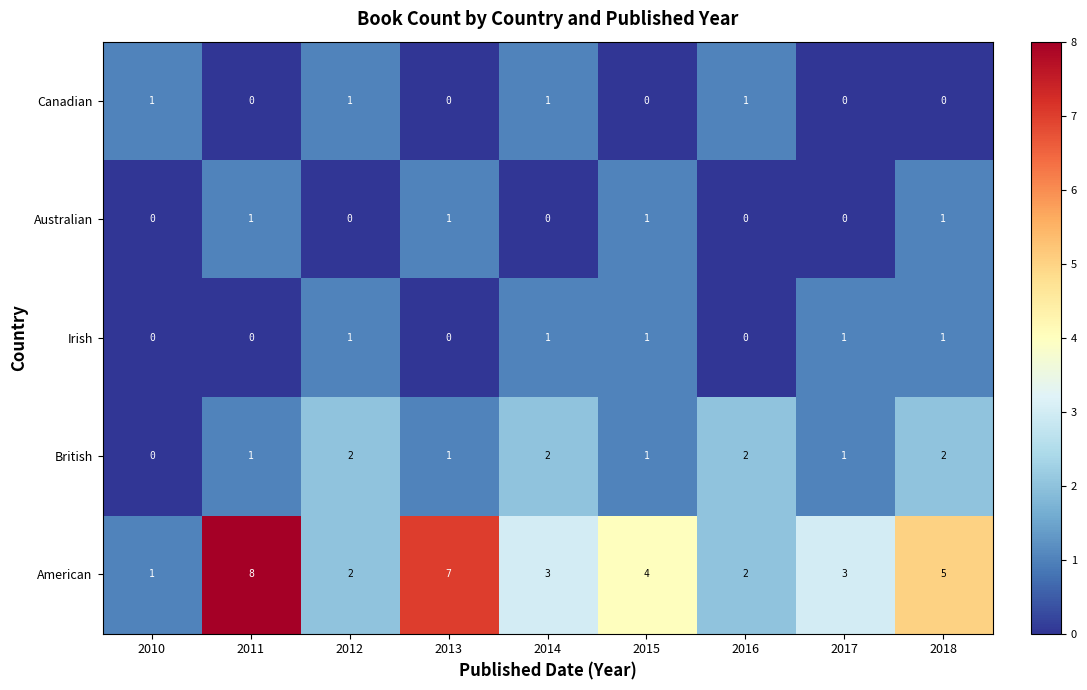

Is it true that Irish equals 1 at 2015?

True